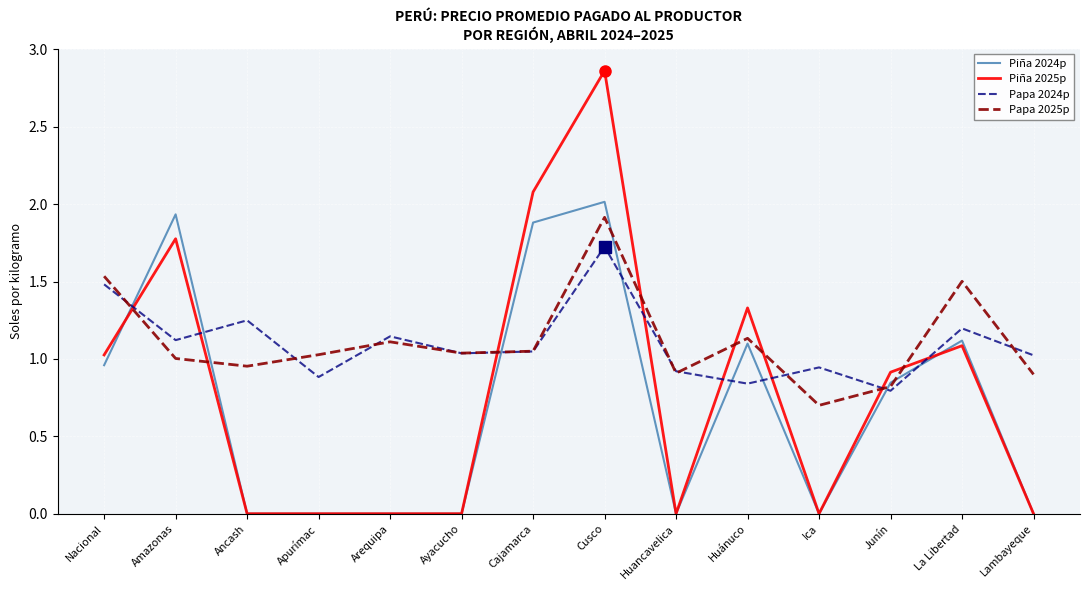

Between which two adjacent categories do Piña 2025p and Papa 2024p first intersect?

Nacional and Amazonas